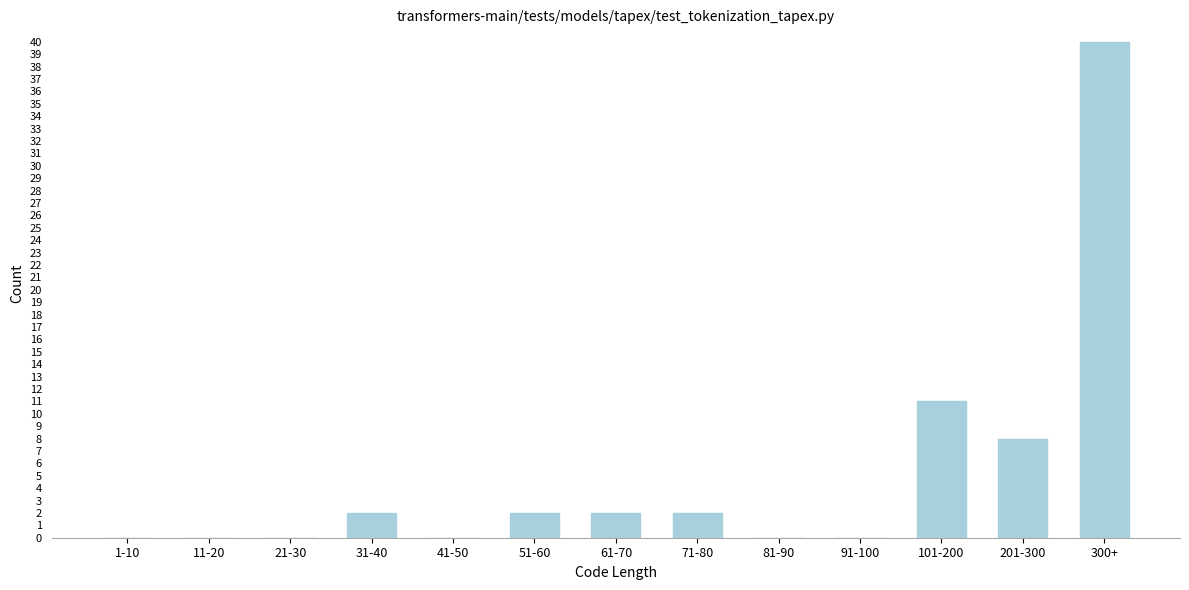

Reading right to left, list all the values displayed in this chart.

300+=40	201-300=8	101-200=11	91-100=0	81-90=0	71-80=2	61-70=2	51-60=2	41-50=0	31-40=2	21-30=0	11-20=0	1-10=0